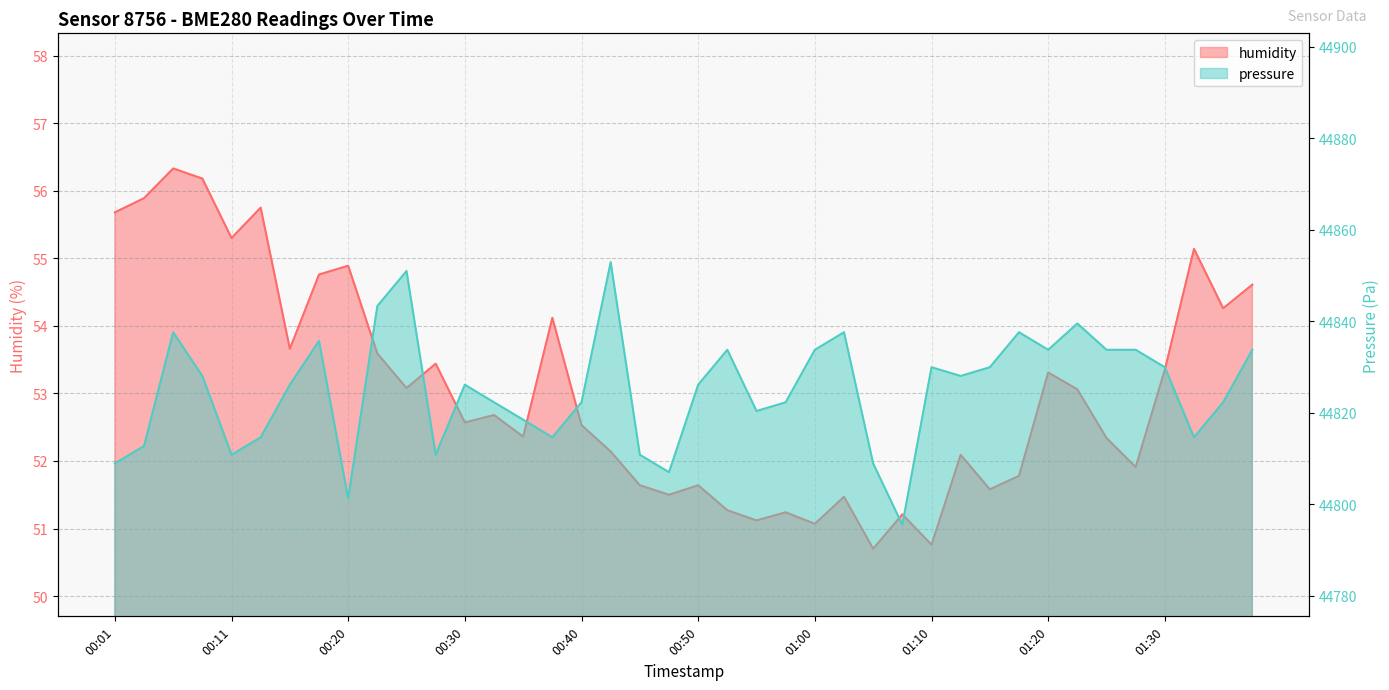

What is the lowest value of the humidity series?

50.7